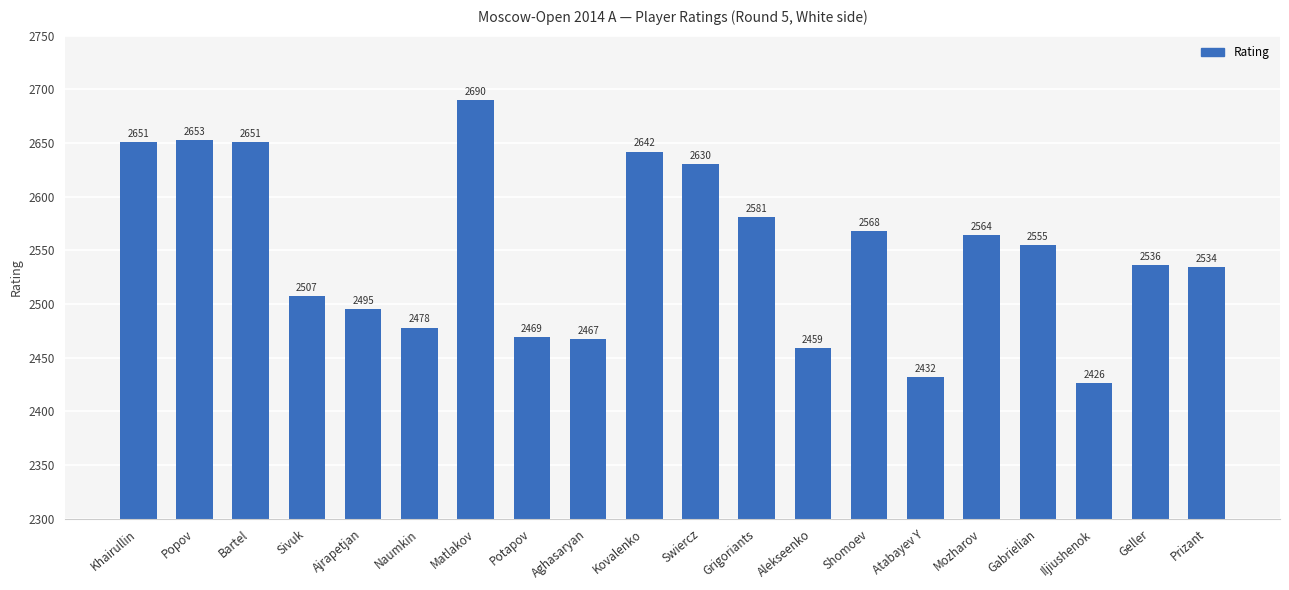

What is the value of the 12th bar from the left?

2581